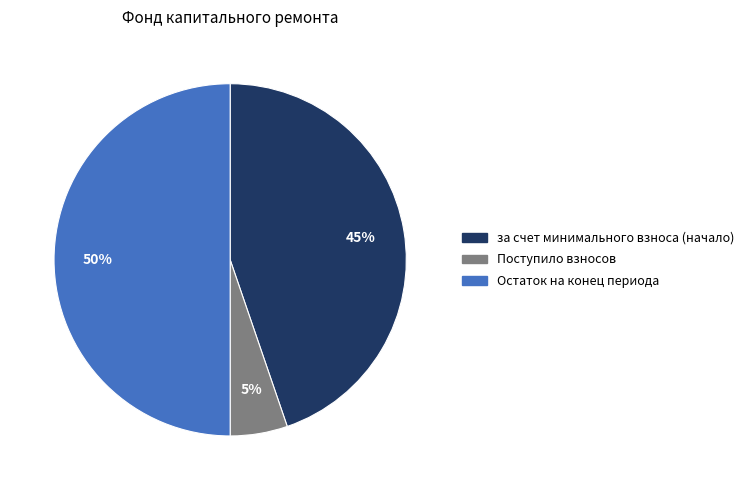

To the nearest percent, what percentage of the pie is Остаток на конец периода?

50%